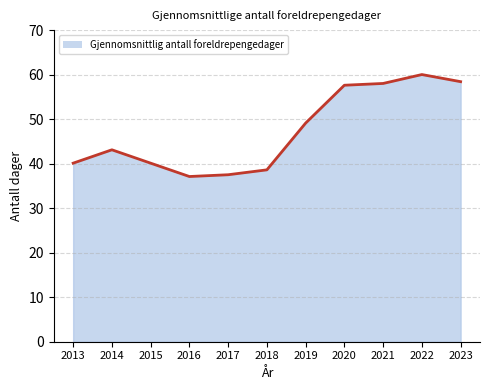

True or false: the data shows 37.5 at 2017.

True